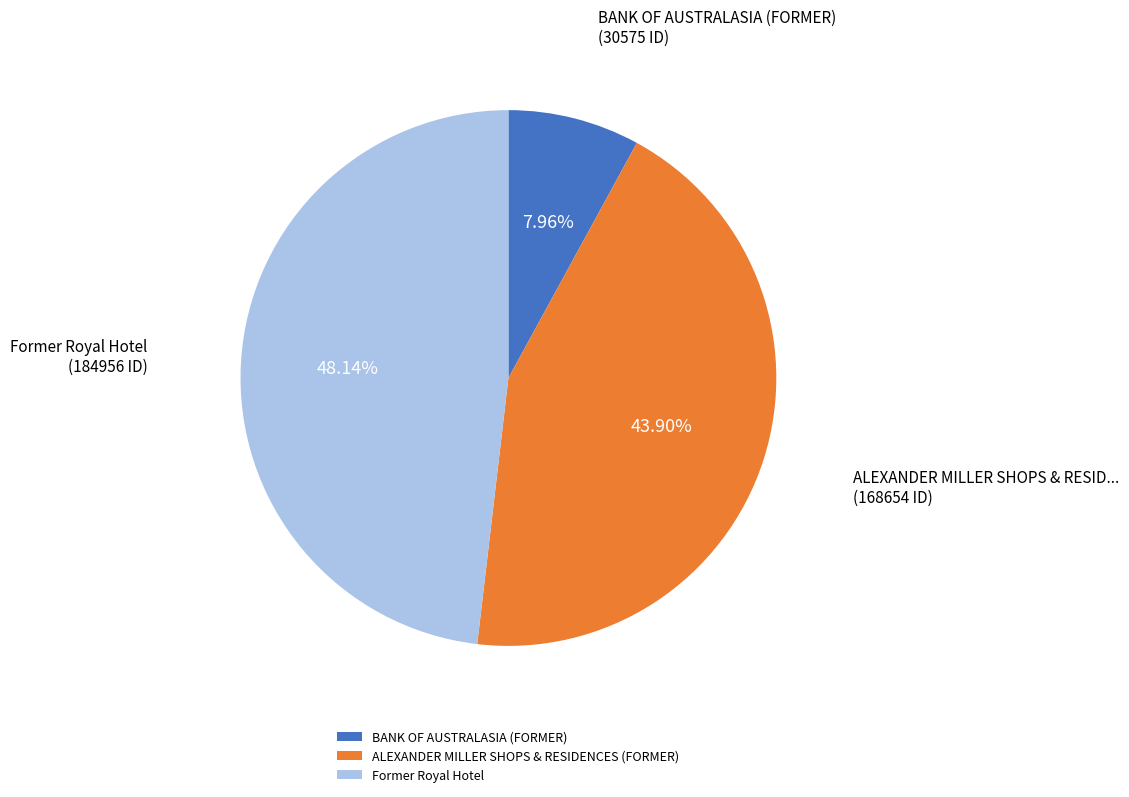

Approximately how many times larger is the value at ALEXANDER MILLER SHOPS & RESIDENCES (FORMER) compared to BANK OF AUSTRALASIA (FORMER)?

5.5